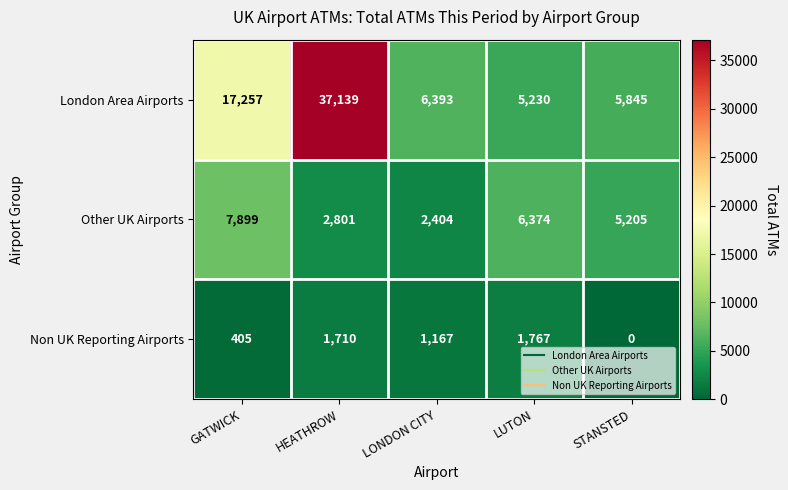

What is the difference between the highest and lowest values at LONDON CITY?

5226